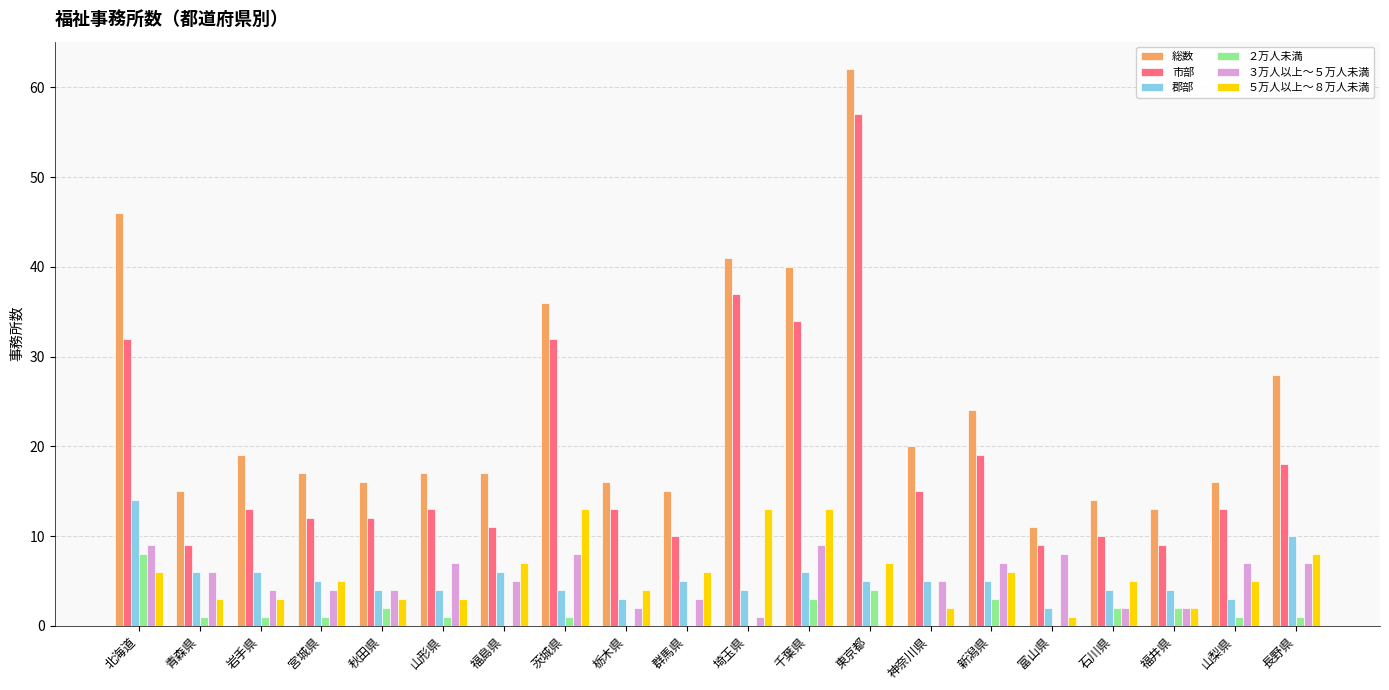

The value of ５万人以上～８万人未満 at 石川県 is 5. True or false?

True